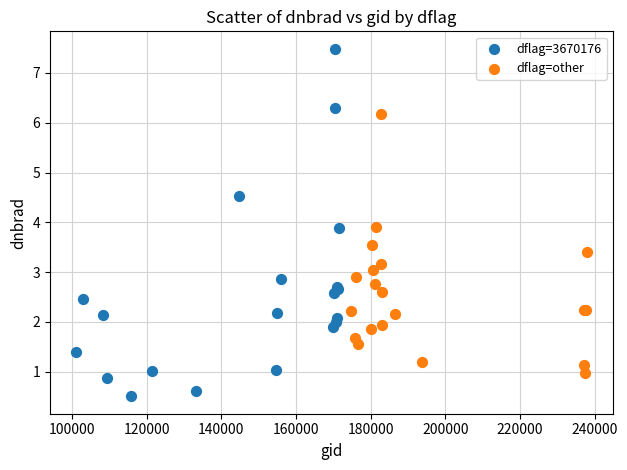

Which series has the largest Y range (max minus min)?

dflag=3670176